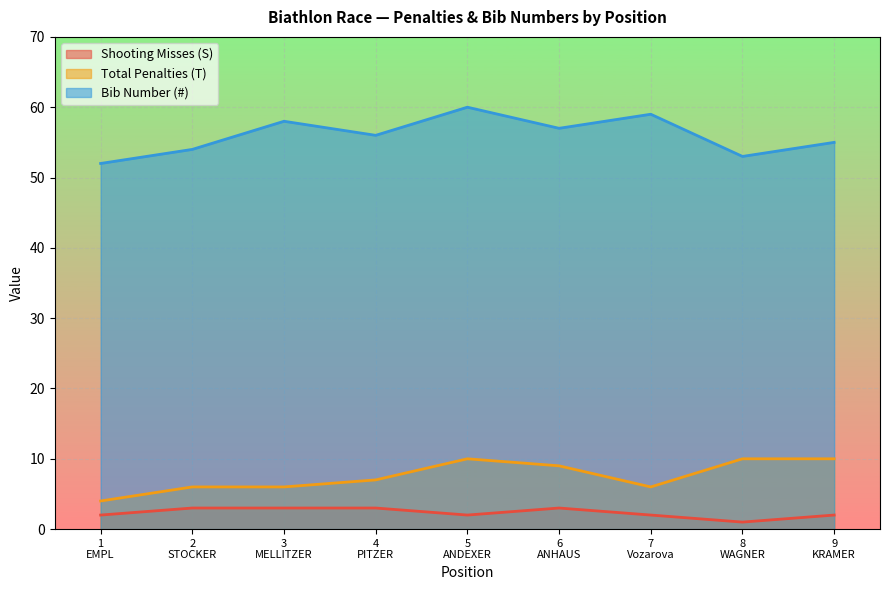

How many series are shown in this chart?

3